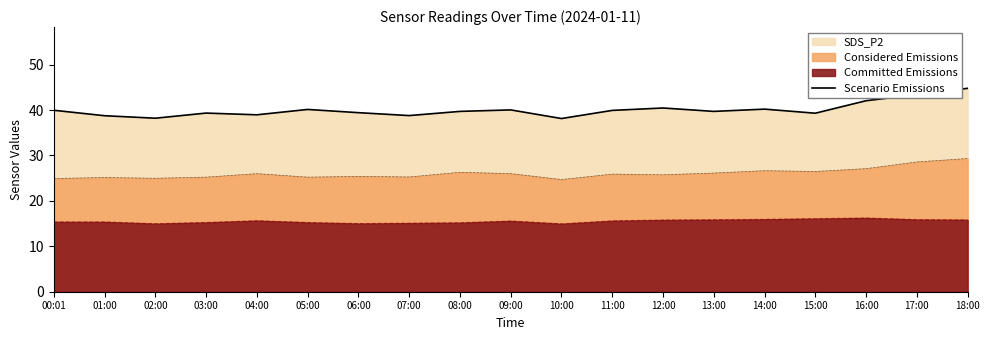

List the labels in order of value, smallest first.

10:00, 02:00, 01:00, 07:00, 04:00, 15:00, 03:00, 06:00, 08:00, 13:00, 11:00, 00:01, 09:00, 05:00, 14:00, 12:00, 16:00, 17:00, 18:00